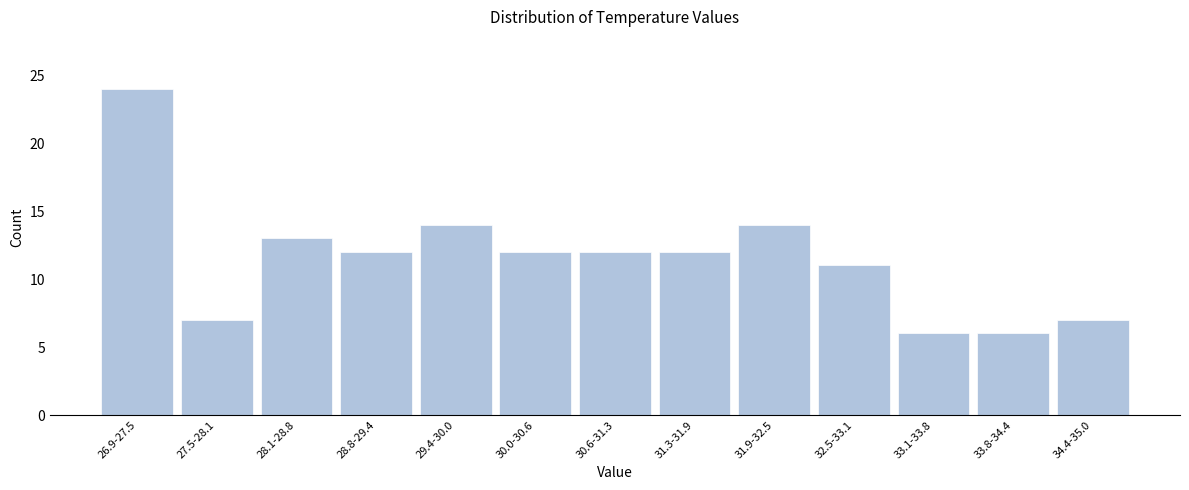

Reading left to right, list all the values displayed in this chart.

24	7	13	12	14	12	12	12	14	11	6	6	7